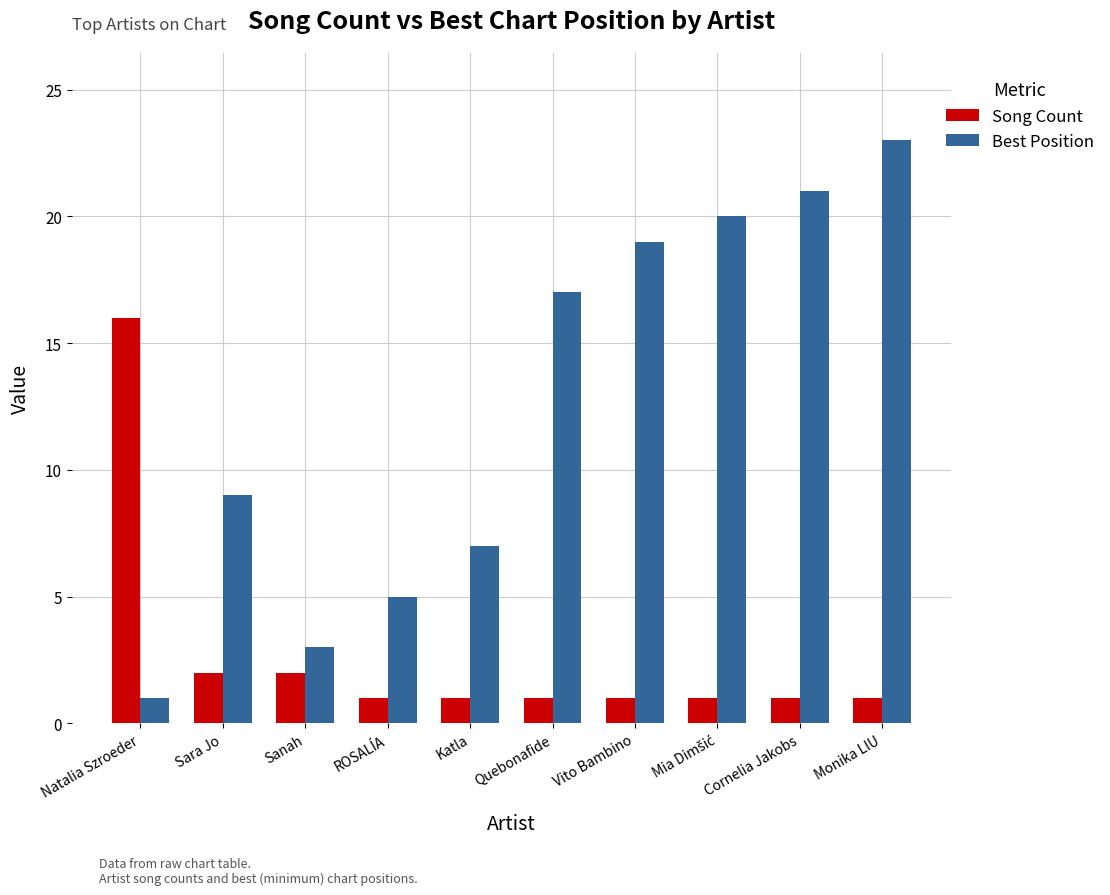

How many bars are there in total?

20